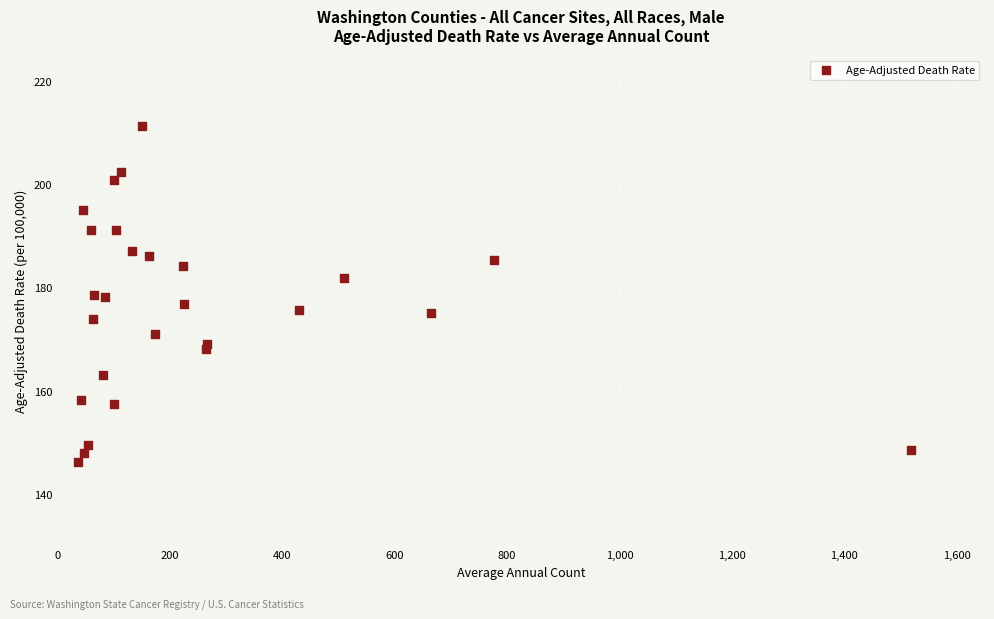

What is the range of Y values (max minus min)?

65.1